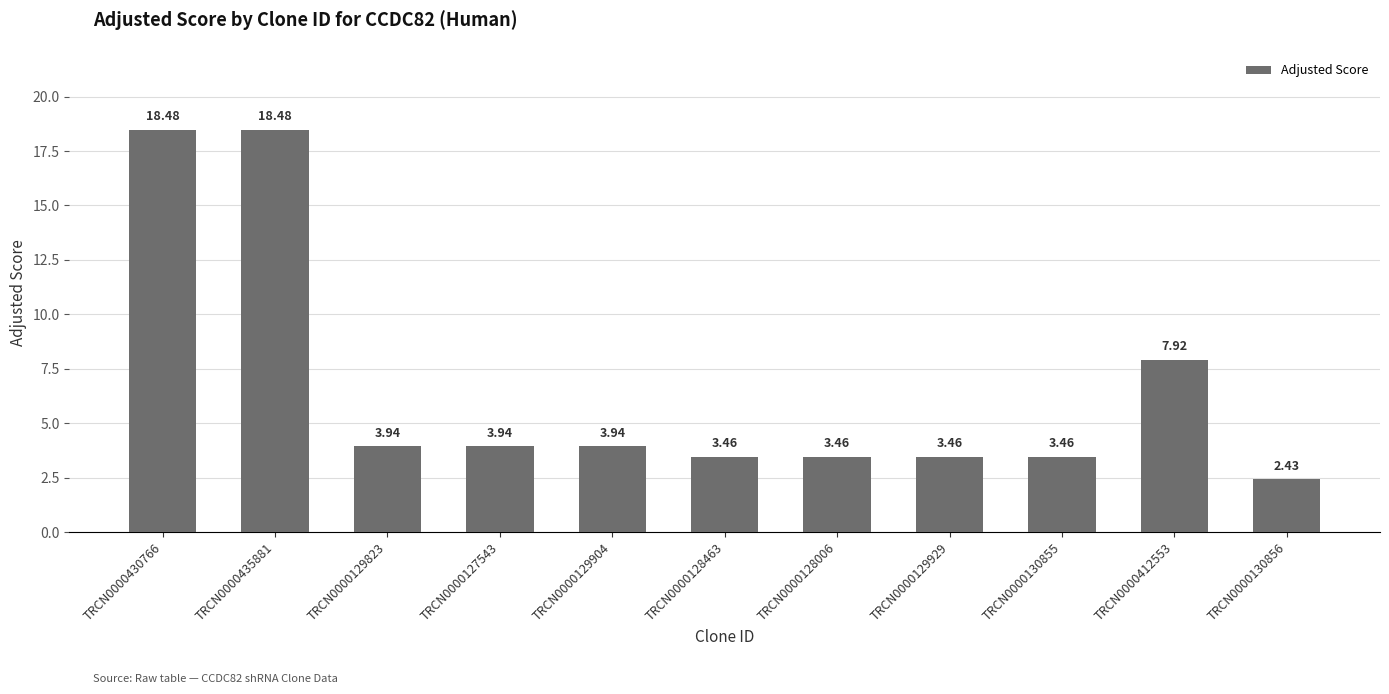

What is the sum of the values at TRCN0000130855 and TRCN0000129929?

6.9